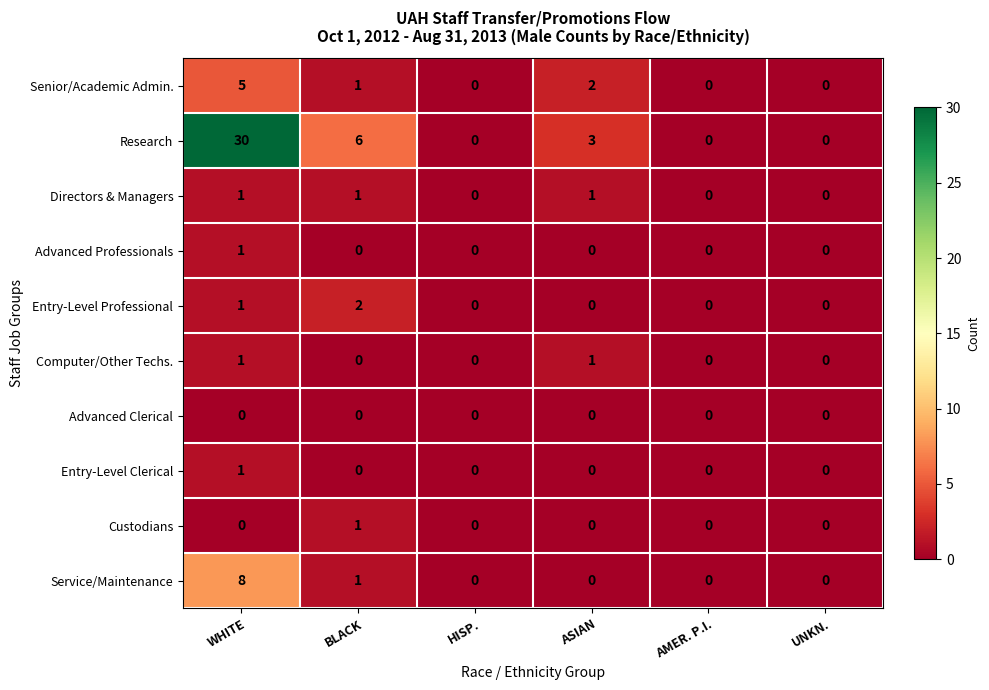

At which category is the sum across all series the highest?

WHITE